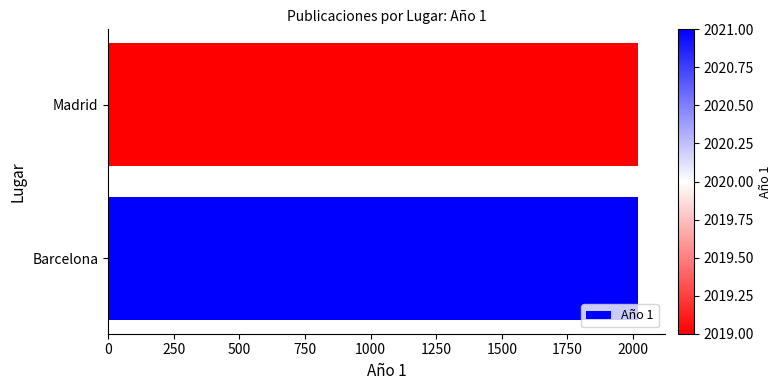

What is the difference between the maximum and minimum values?

2